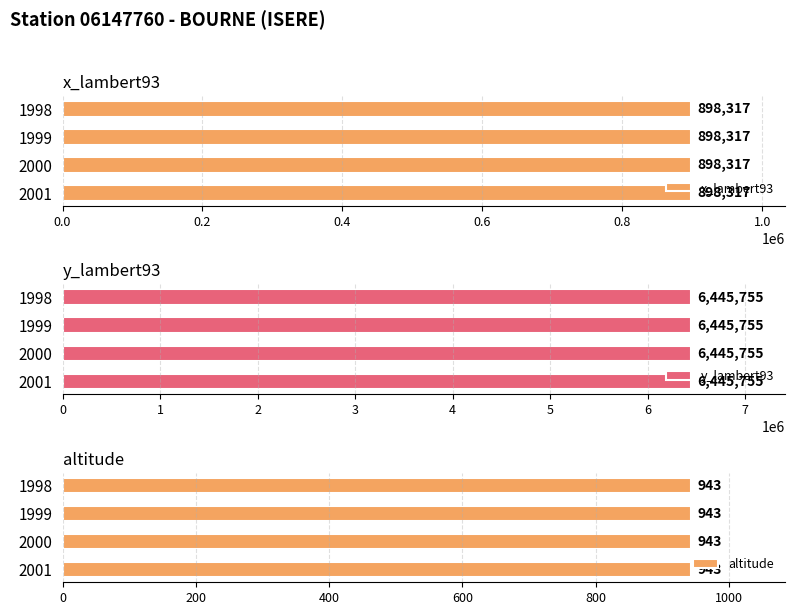

Which has a higher value, 2000 or 1999?

2000